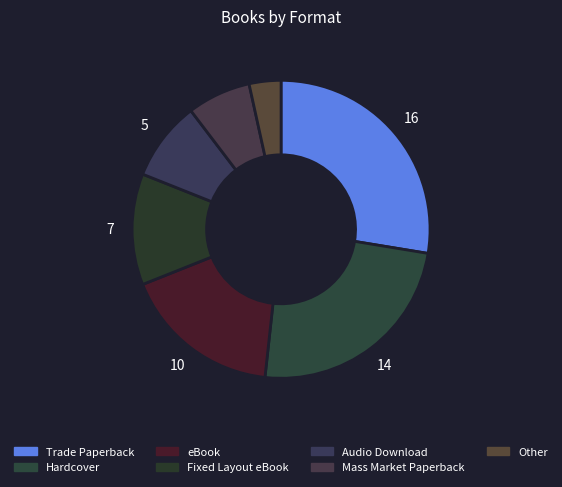

How many slices are in this pie chart?

7